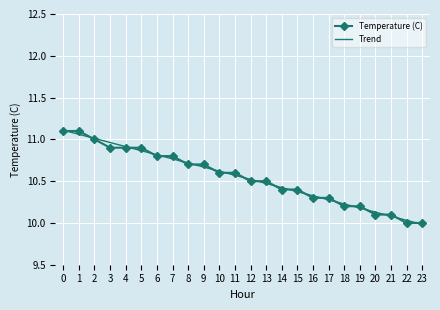

What is the total value across all series at 12?

21.0